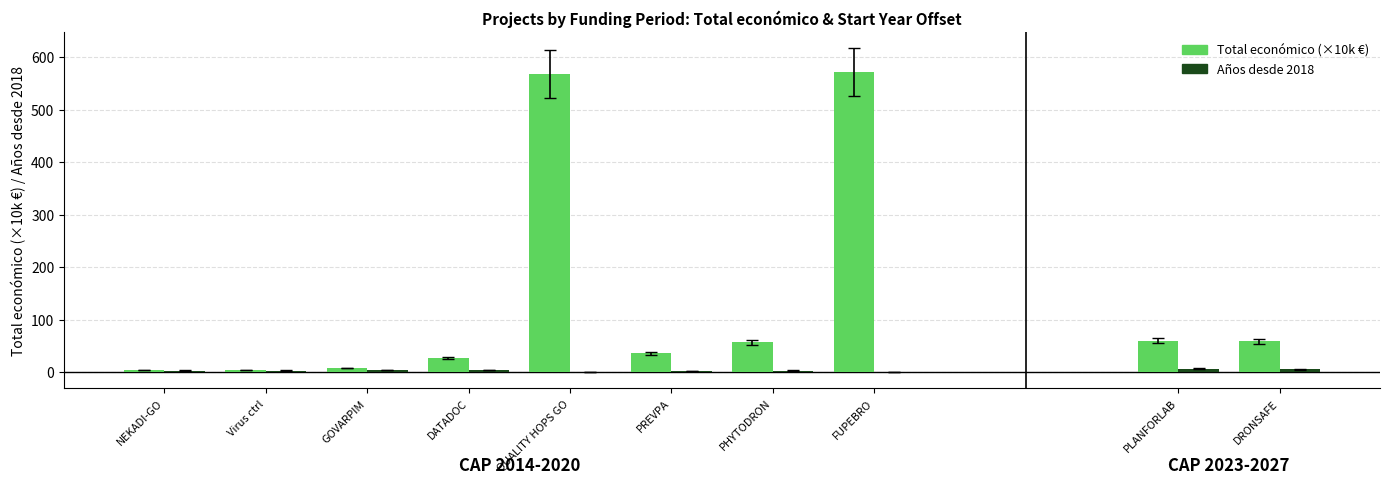

Rank the series by their maximum value, from highest to lowest.

Total económico (×10k €), Años desde 2018